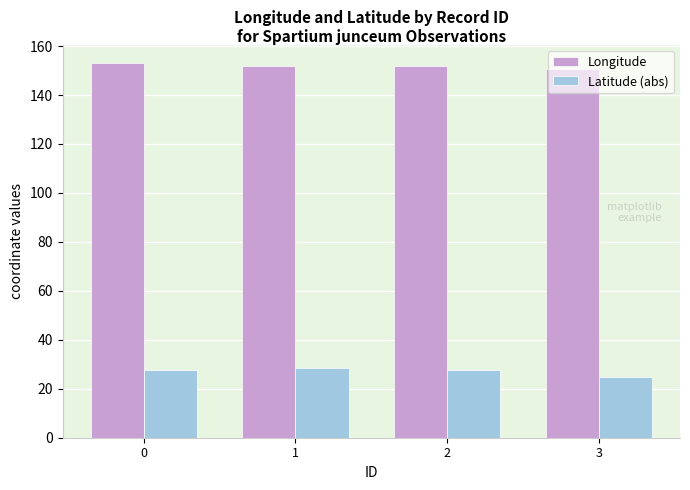

How many categories are shown in the chart?

4